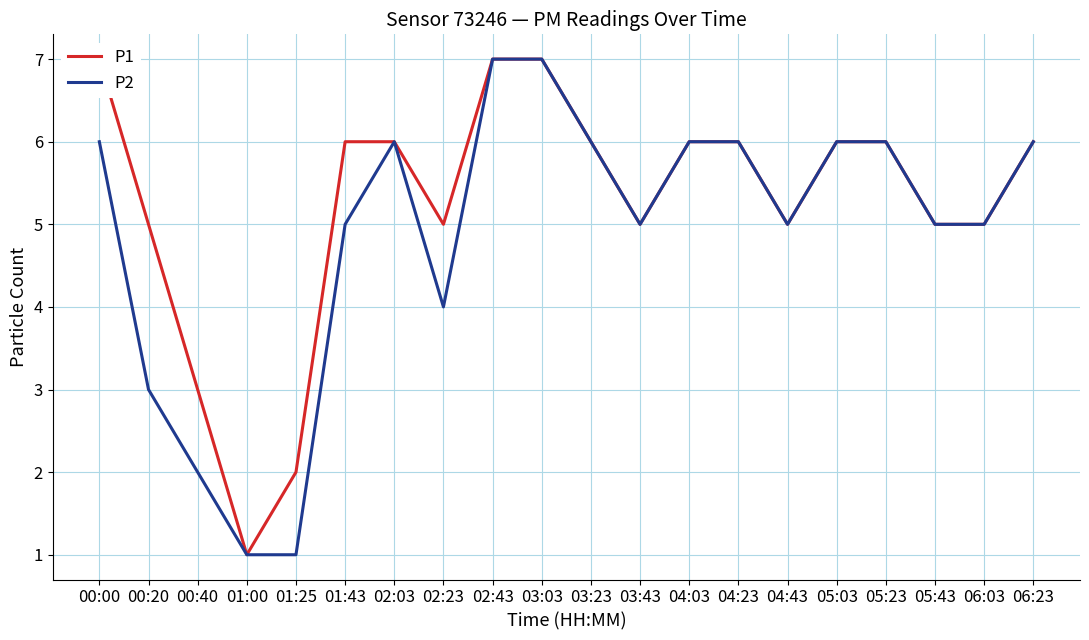

Rank the series by their maximum value, from lowest to highest.

P1, P2